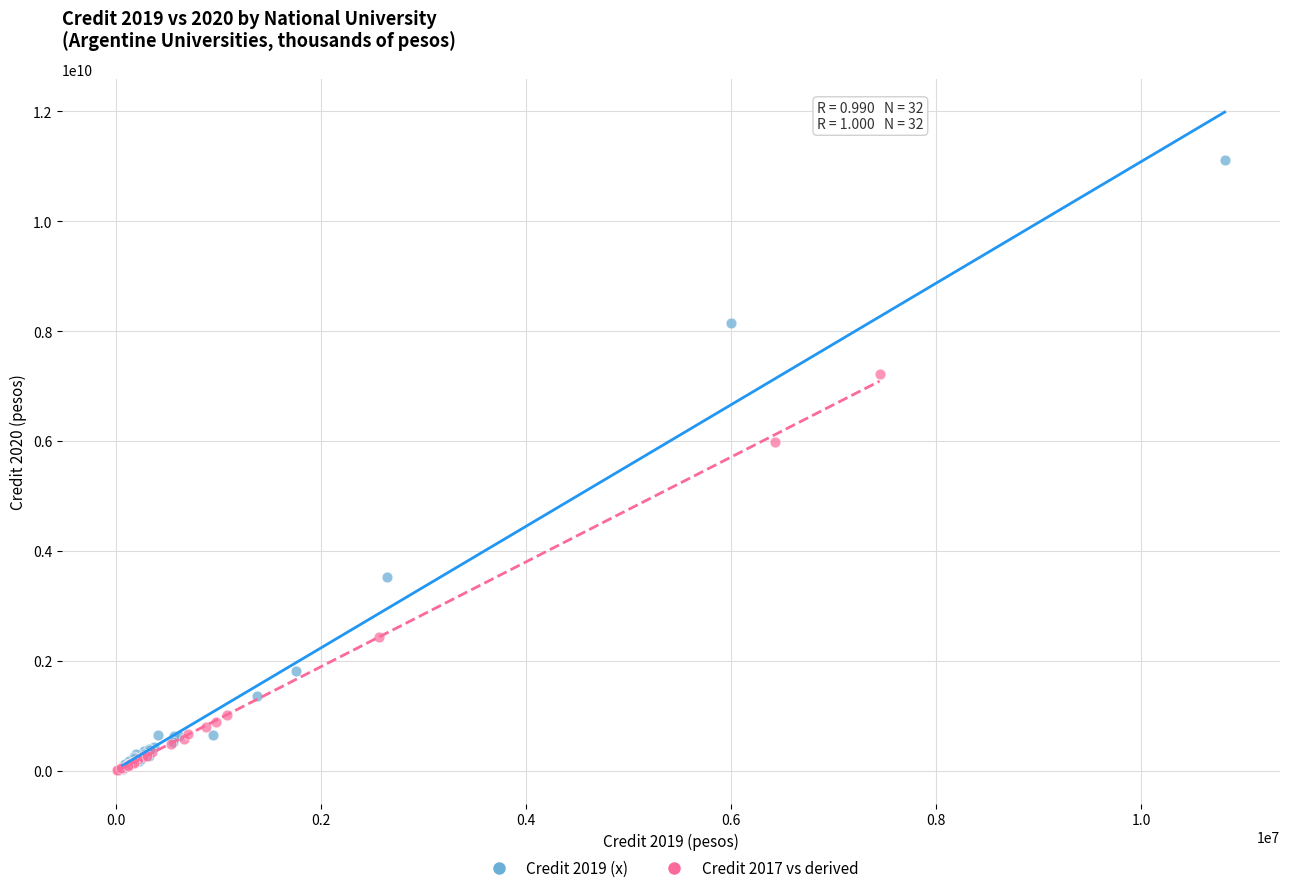

Which series contains the highest Y value?

Credit 2019 (x)